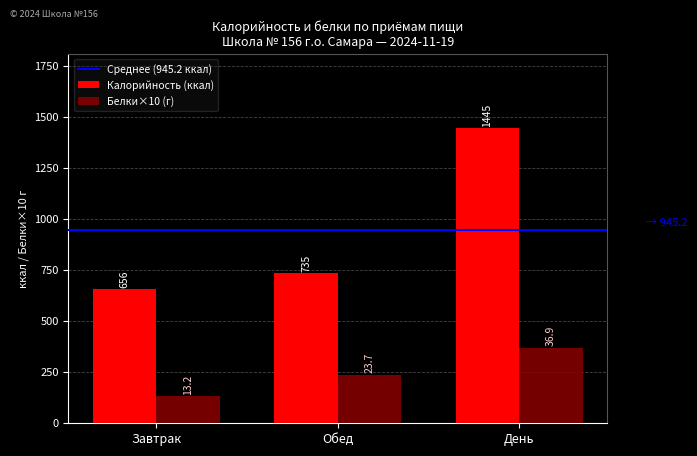

At which category is the sum across all series the highest?

День